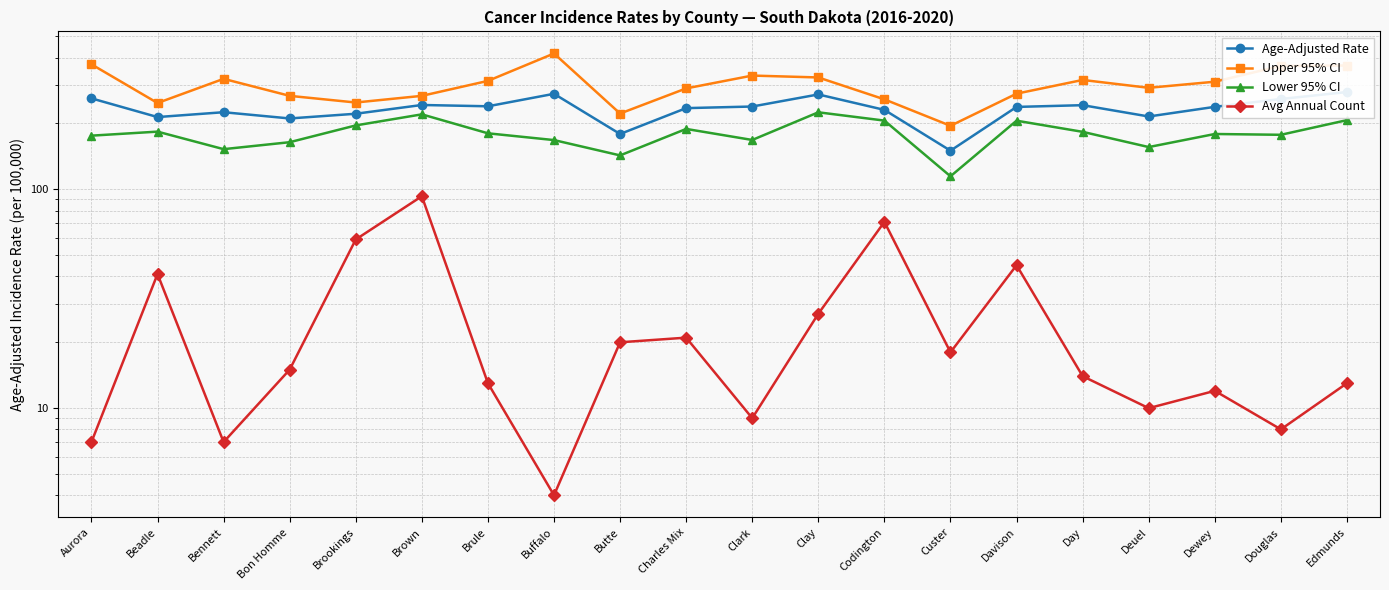

How many lines are shown in the chart?

4